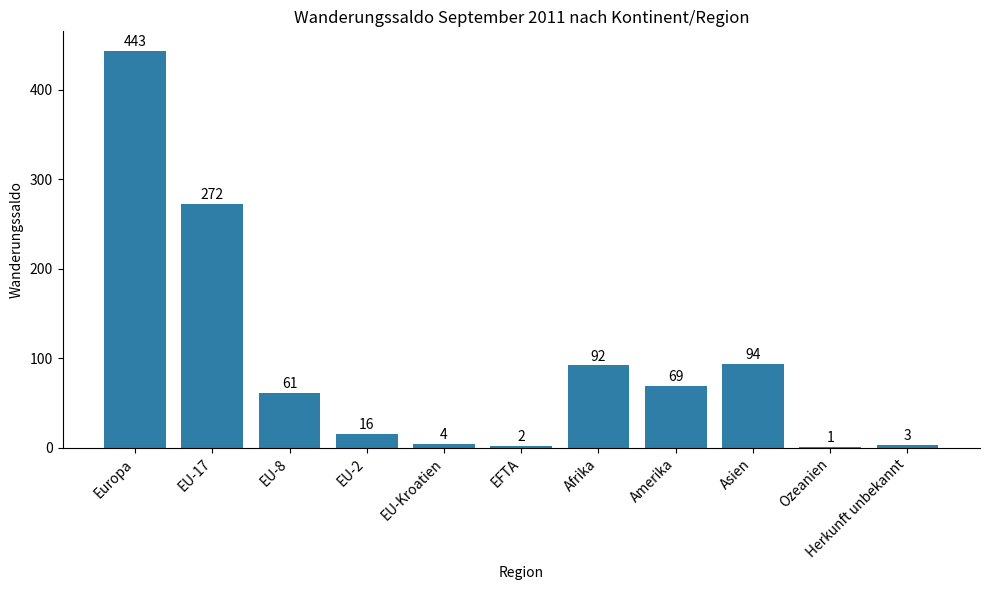

At which label does the data first exceed 61?

Europa